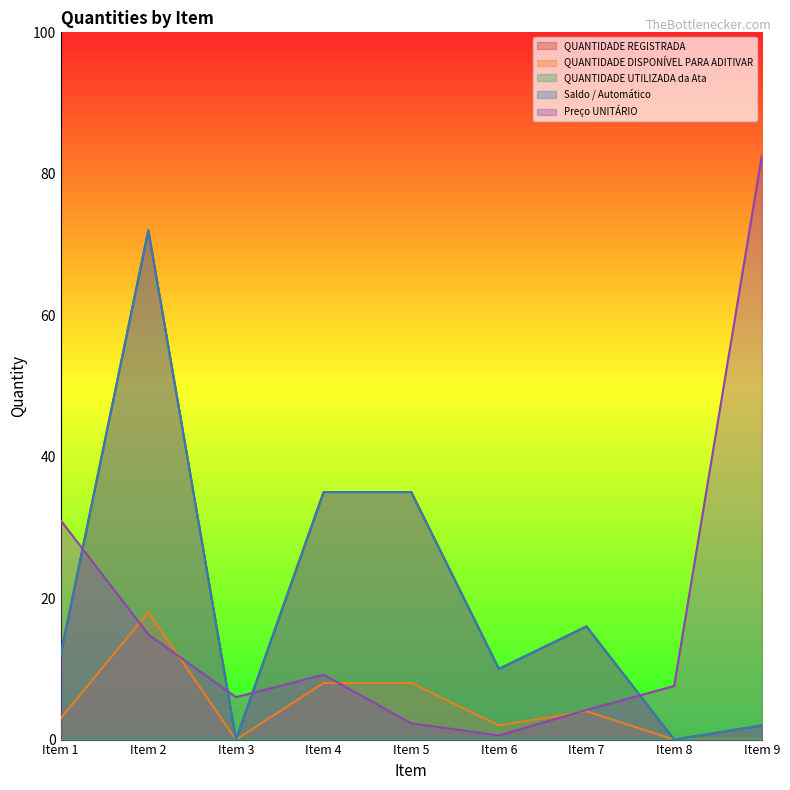

True or false: QUANTIDADE DISPONÍVEL PARA ADITIVAR and Saldo / Automático intersect in this chart.

False